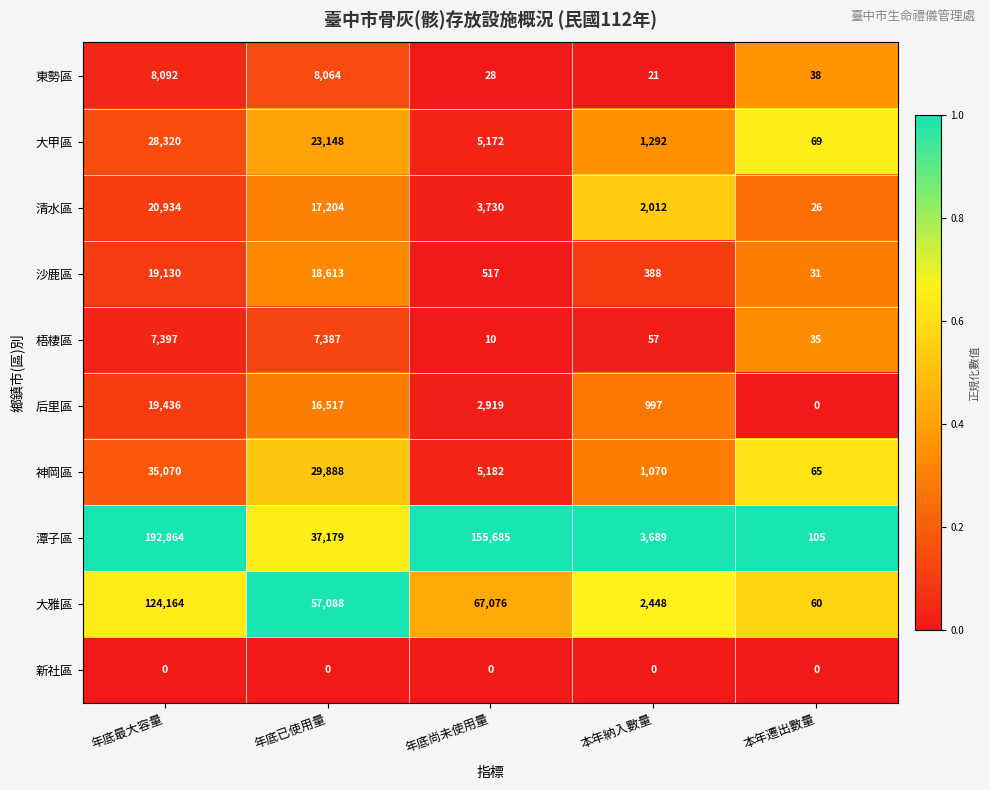

At which category does the chart reach its peak across all series?

年底最大容量